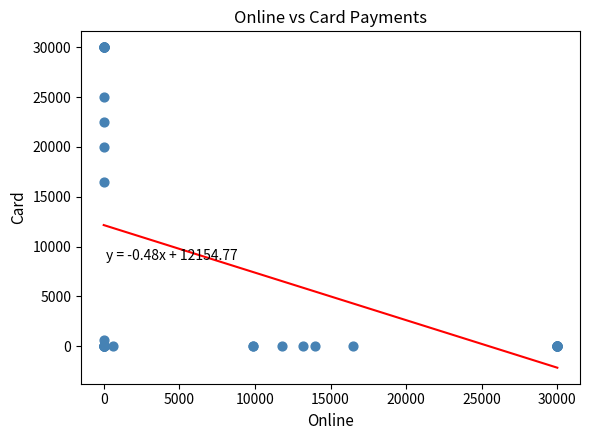

What Y value in the scatter plot is closest to 15000?

16500